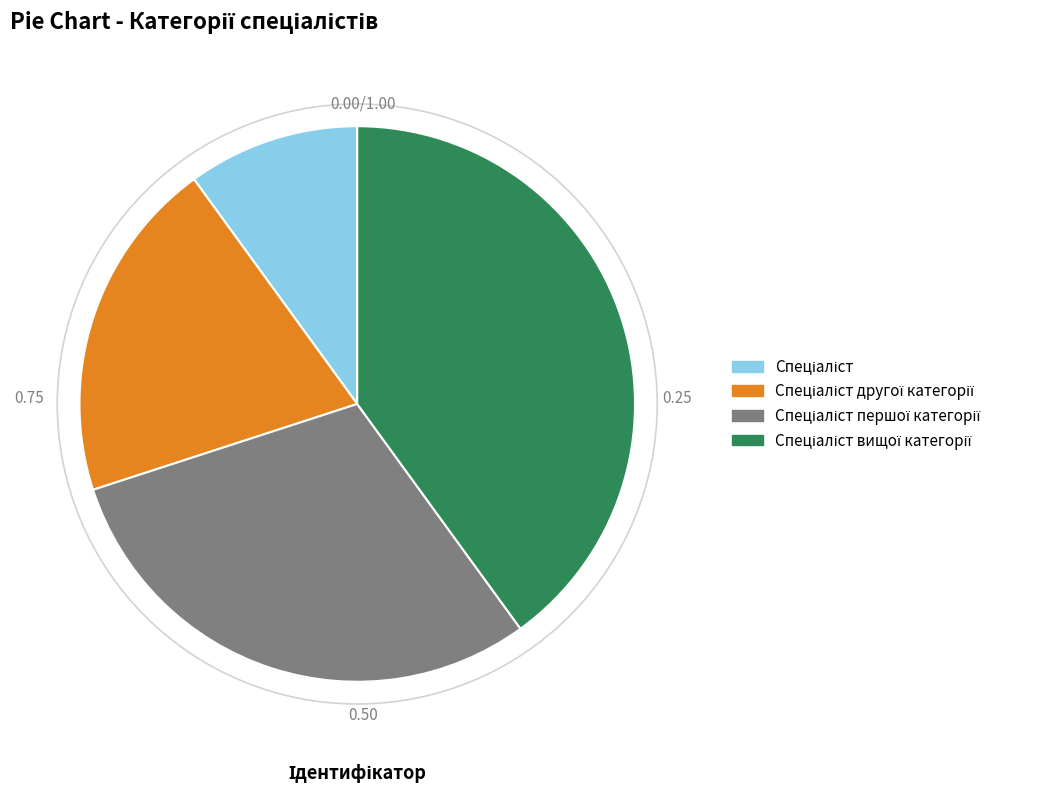

Does any single category account for the majority?

No